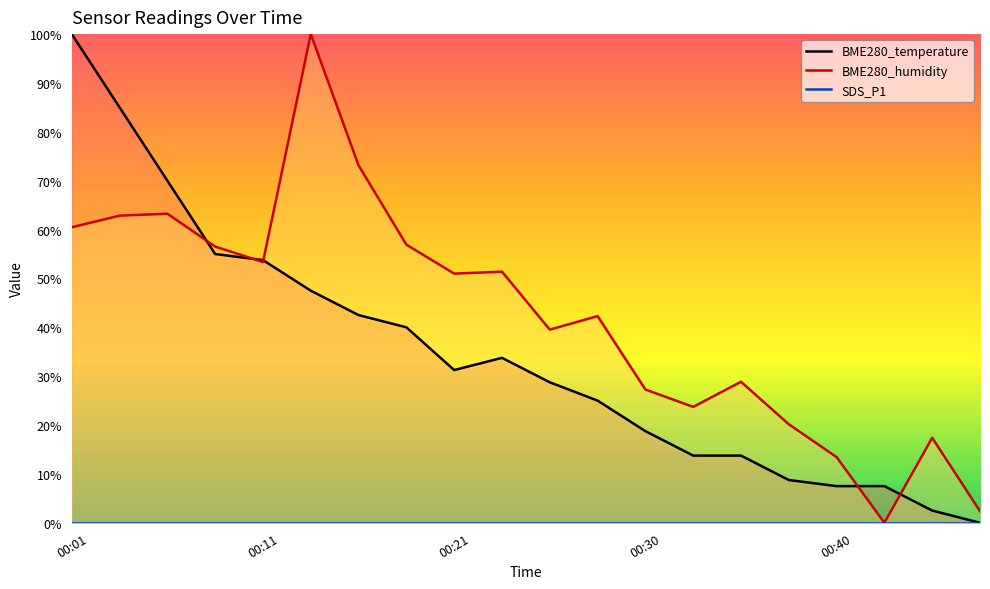

True or false: BME280_humidity has more than 1 interior local peaks.

True